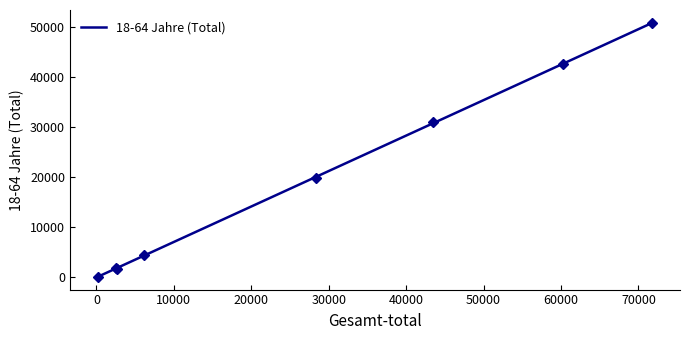

What is the highest value of the 18-64 Jahre (Total) series?

50795.6